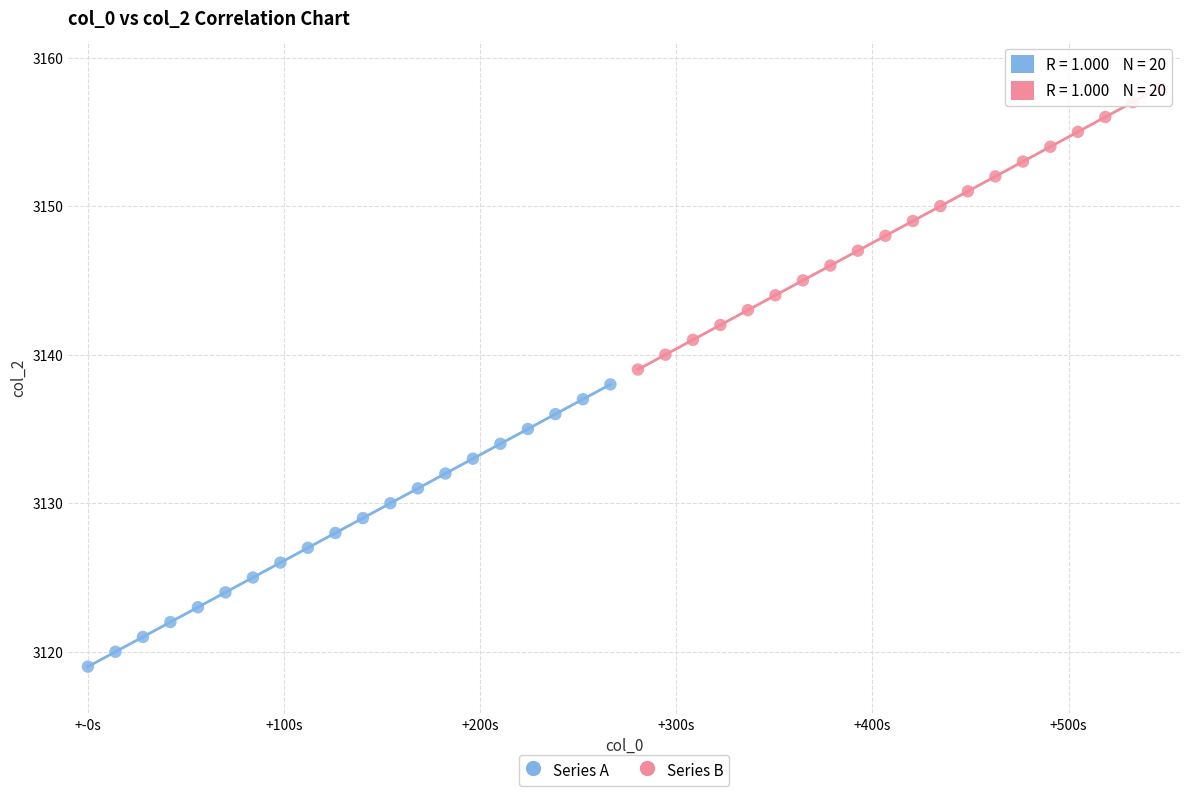

Which series contains the highest Y value?

Series B